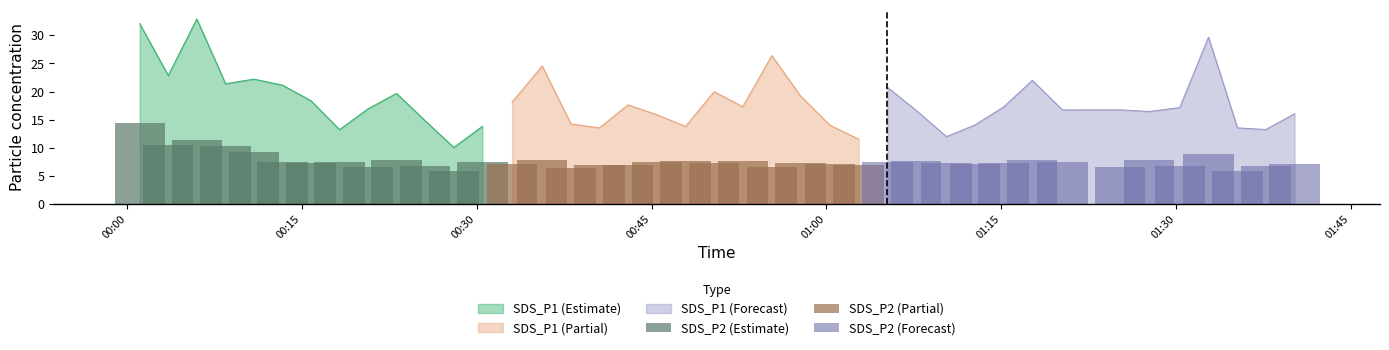

What is the total value across all series at 2021/12/22 00:57:47?

26.6